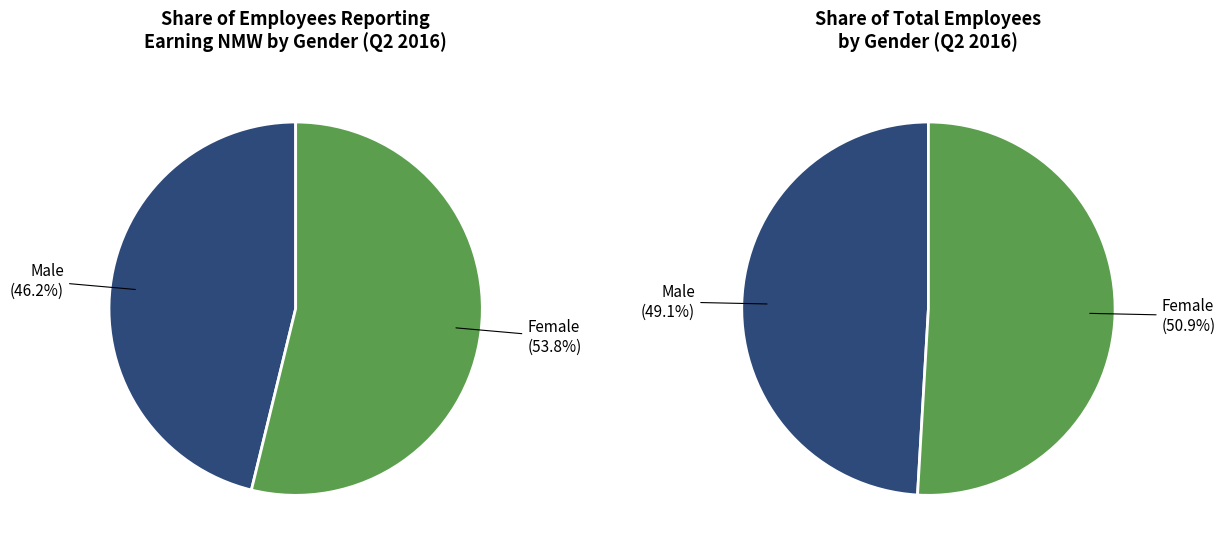

How much of the chart is everything except Female?

46.2%